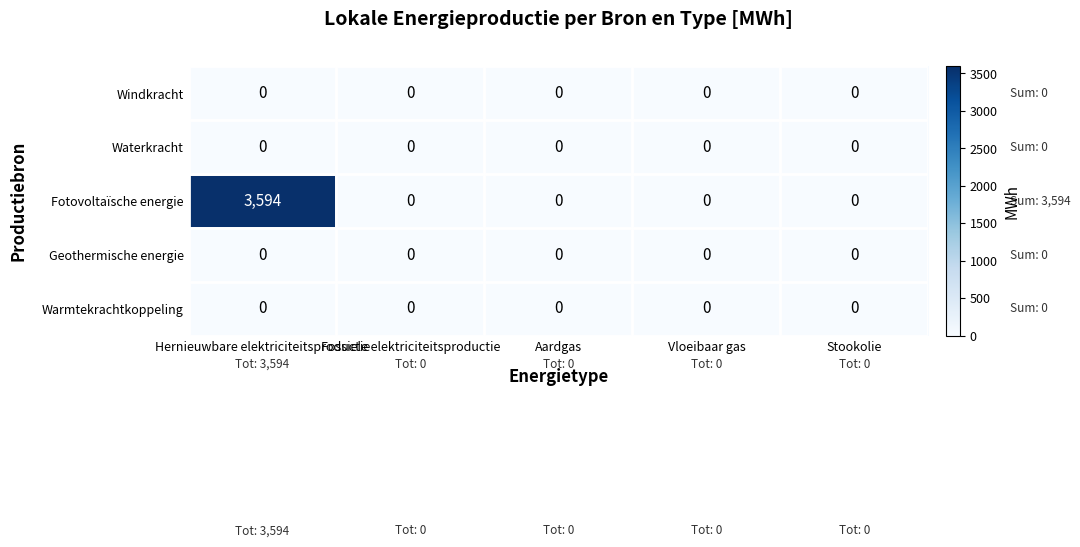

What is the highest value of the Fotovoltaïsche energie series?

3594